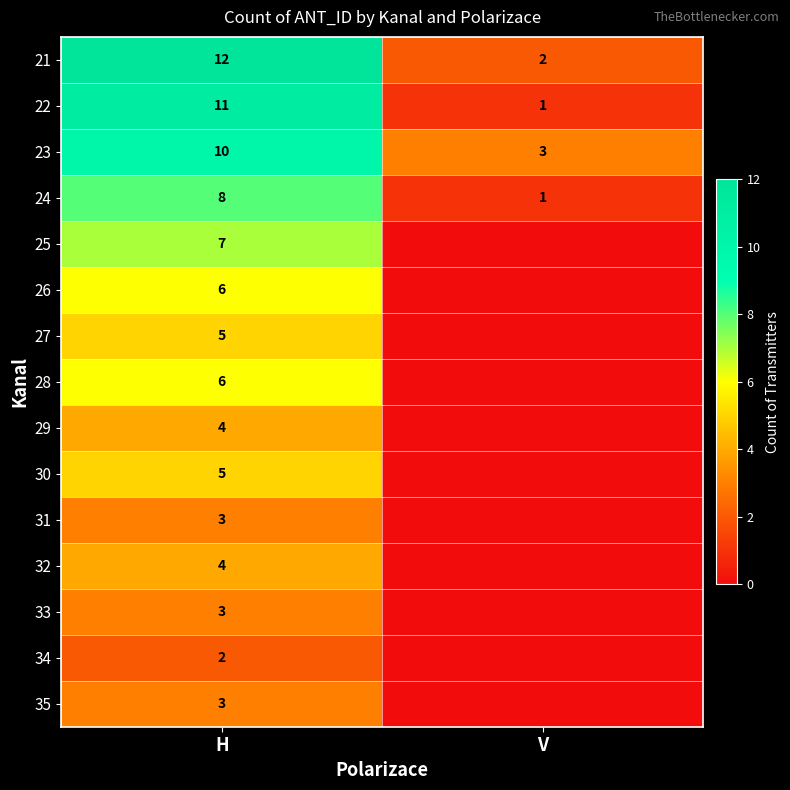

The 23 series shows 10 at H. True or false?

True